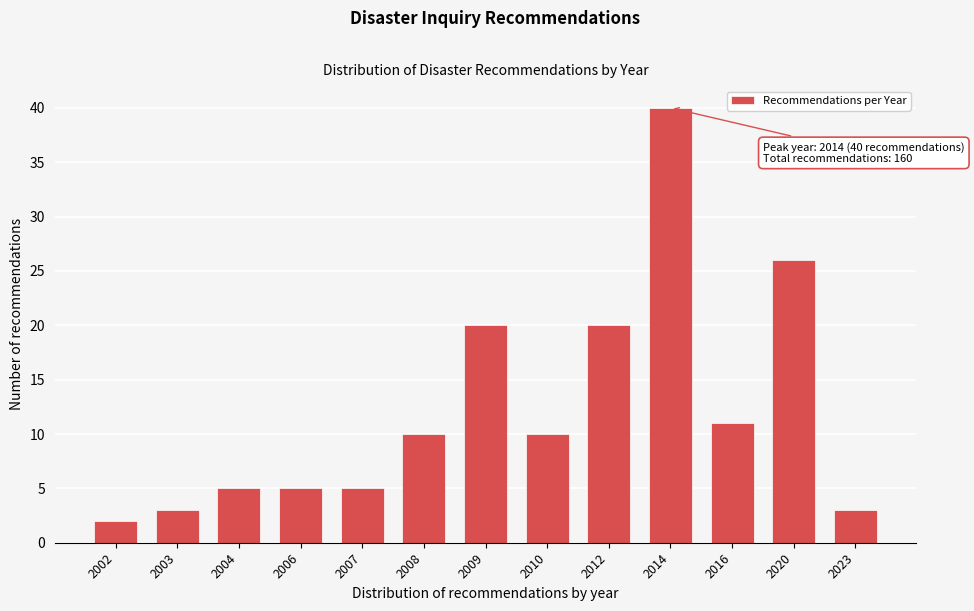

Reading left to right, list all the values displayed in this chart.

2	3	5	5	5	10	20	10	20	40	11	26	3